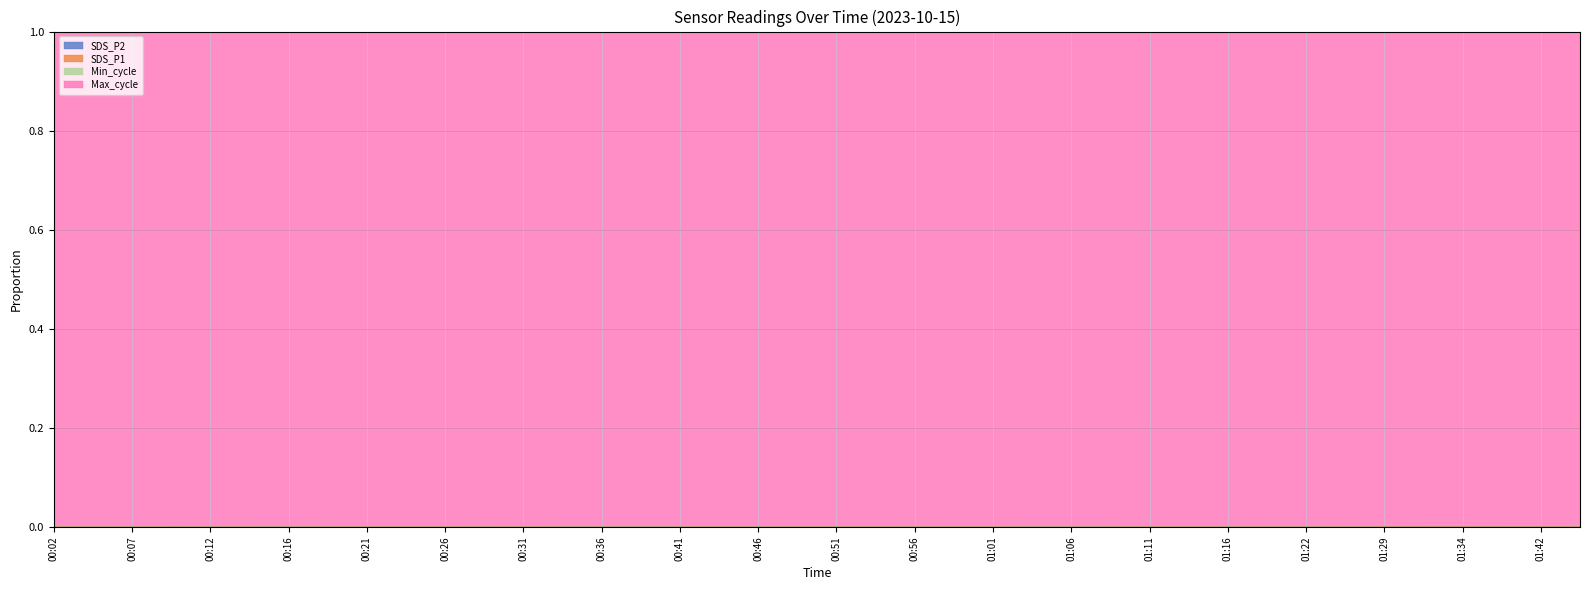

How many interior local valleys does the SDS_P2 series have?

11